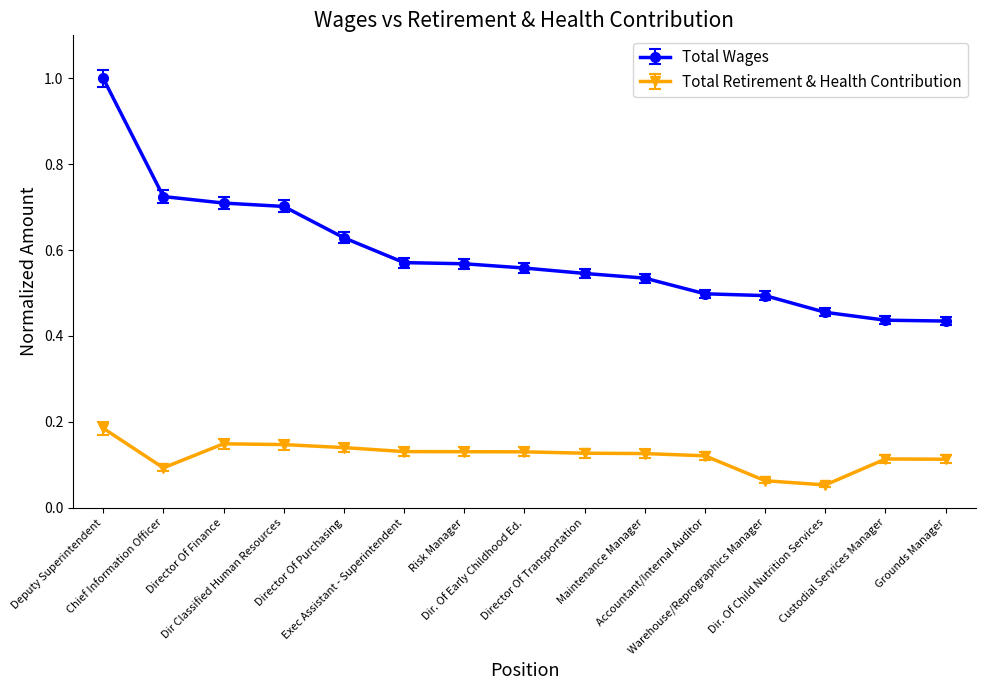

Count the number of categories in the chart.

15